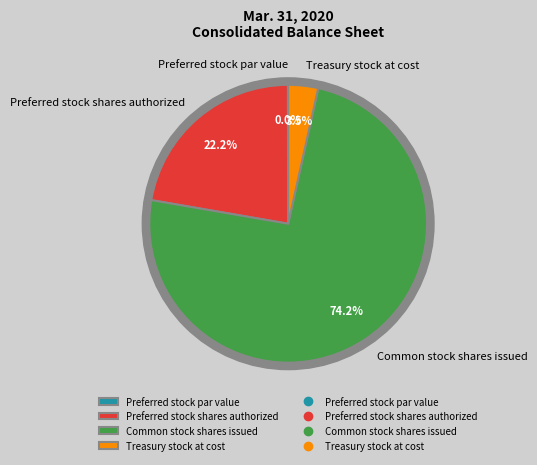

True or false: Common stock shares issued accounts for 80% of the total.

False